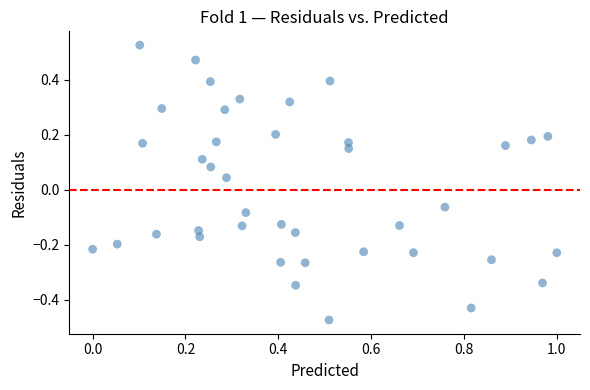

What is the range of Y values (max minus min)?

1.0